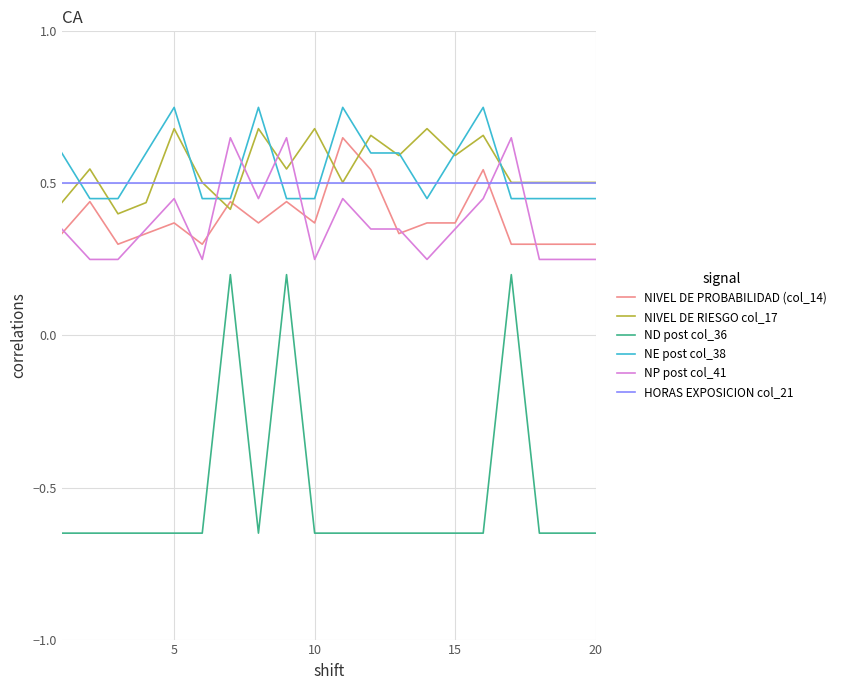

True or false: NIVEL DE PROBABILIDAD (col_14) has more than 0 interior local peaks.

True